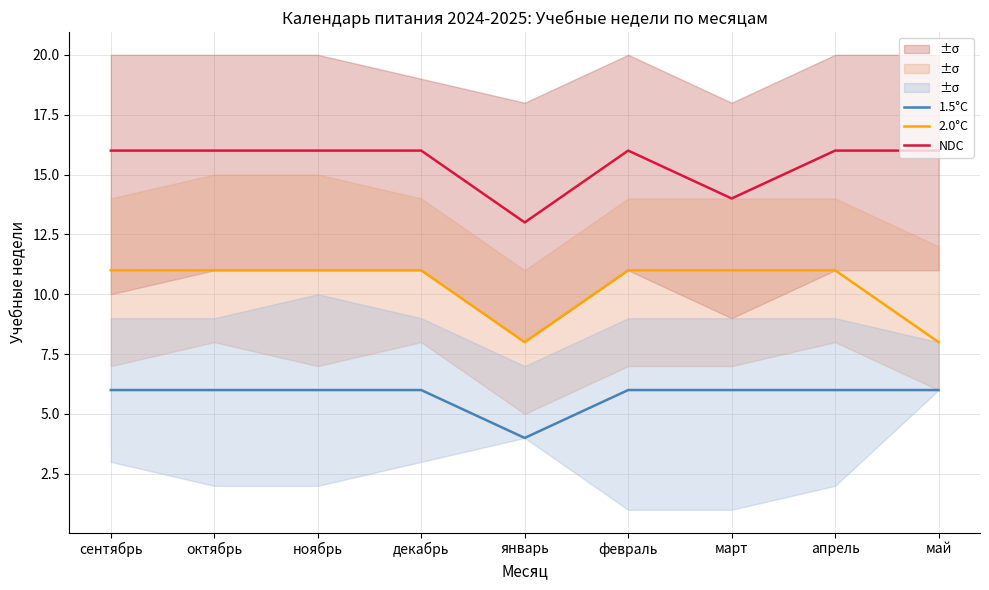

How many interior local valleys does the 1.5°C series have?

1